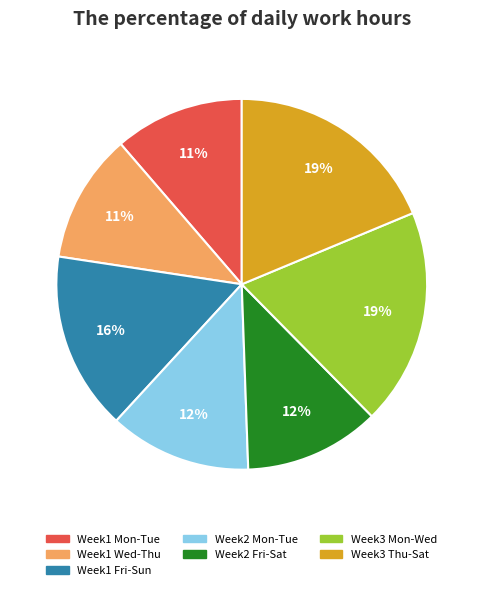

Is there any slice that represents more than half of the pie?

No